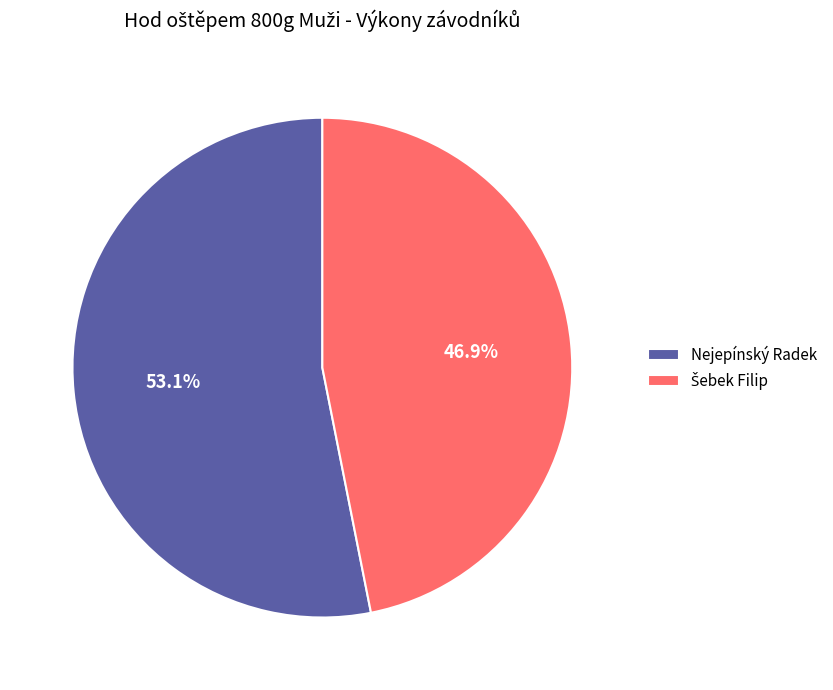

To the nearest percent, what is the difference between the largest and smallest slice percentages?

6%